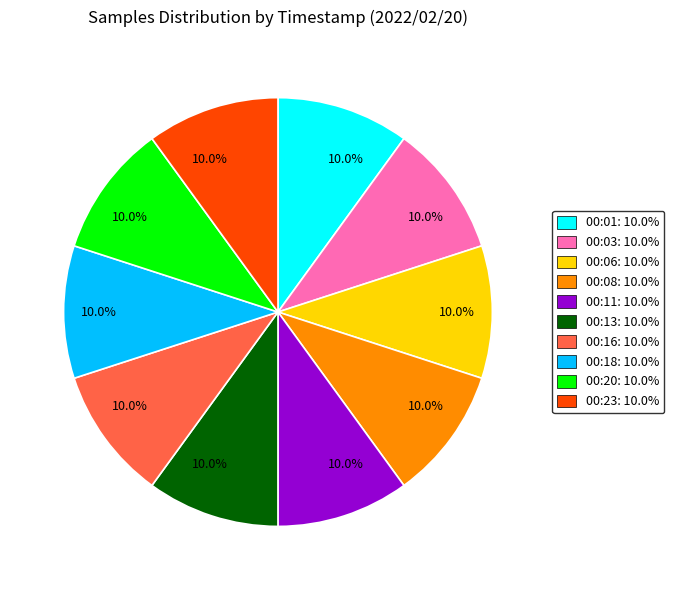

Is there a majority slice in this chart?

No